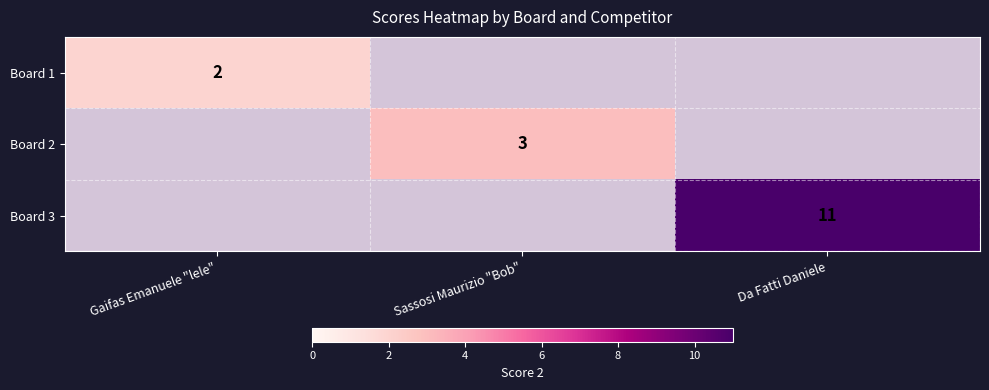

The value of Board 2 at Sassosi Maurizio "Bob" is 5. True or false?

False